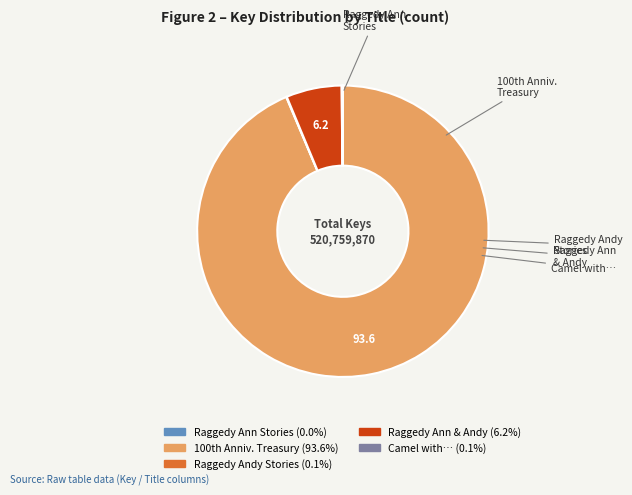

Is there any slice that represents more than half of the pie?

Yes